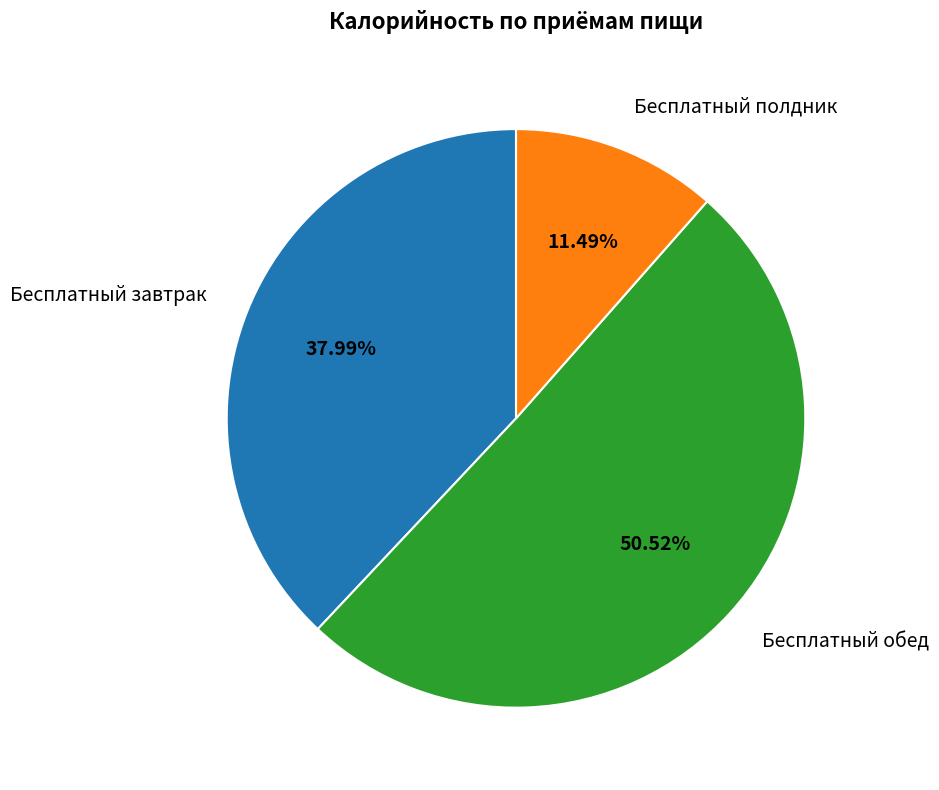

Rank the categories by value from lowest to highest.

Бесплатный полдник, Бесплатный завтрак, Бесплатный обед